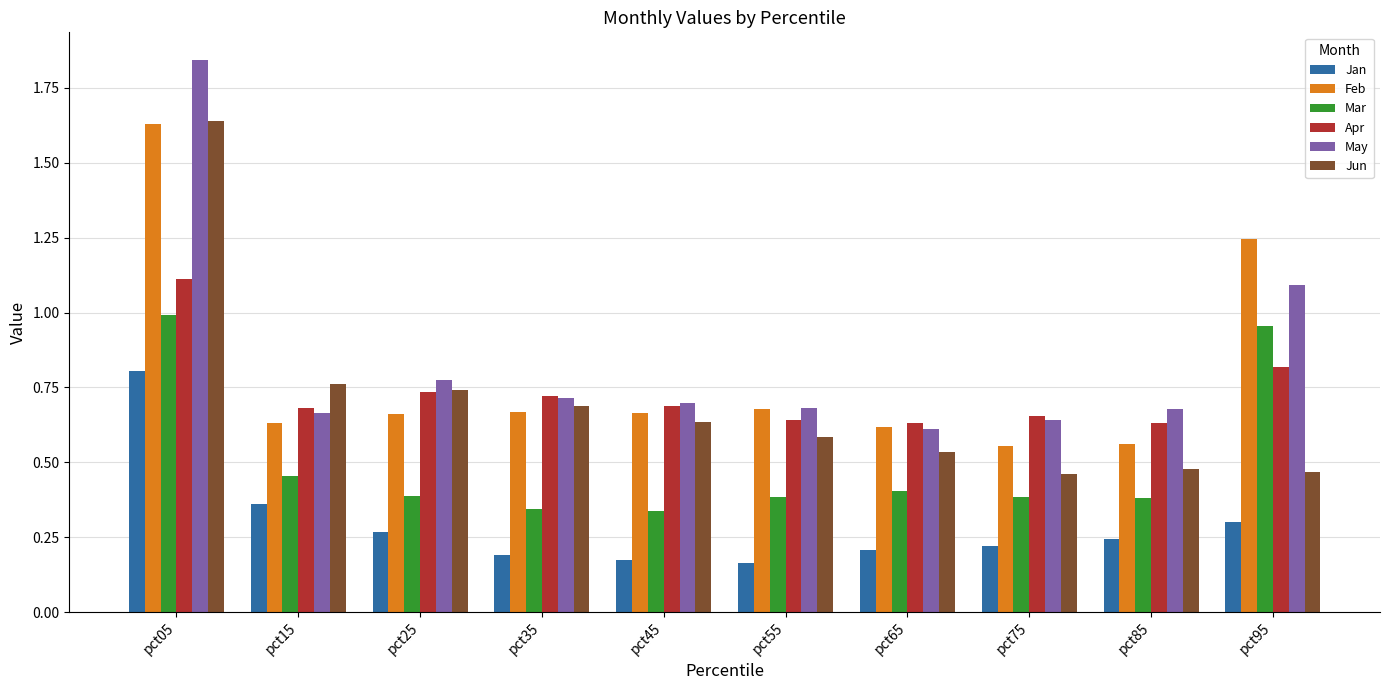

What is the sum of all Jan values?

2.9